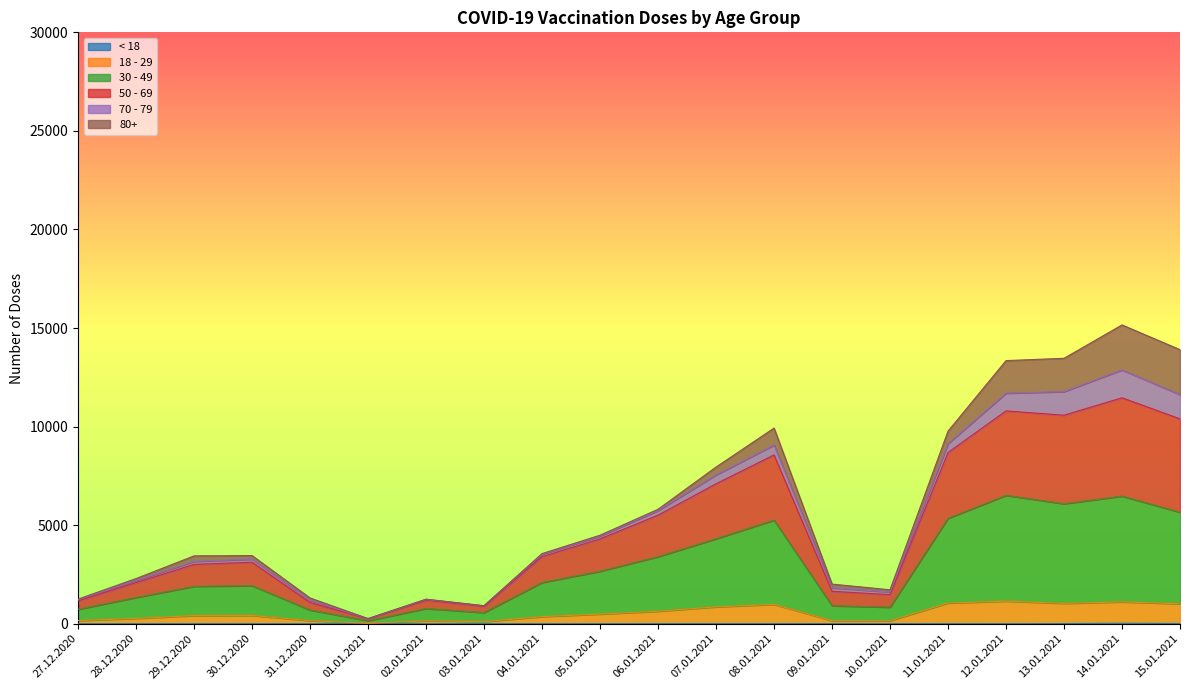

True or false: 50 - 69 and 18 - 29 cross at least once.

False